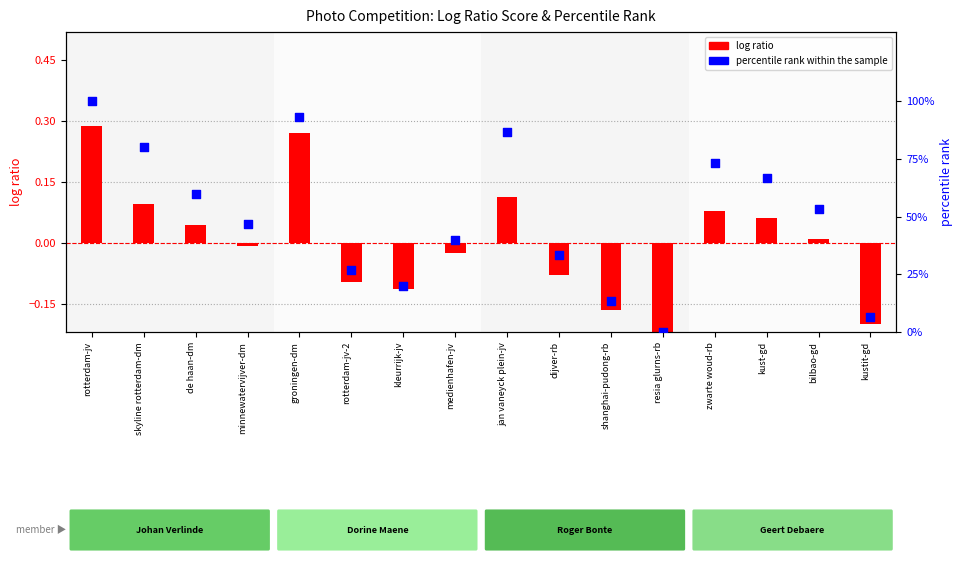

At which category is the sum across all series the highest?

rotterdam-jv